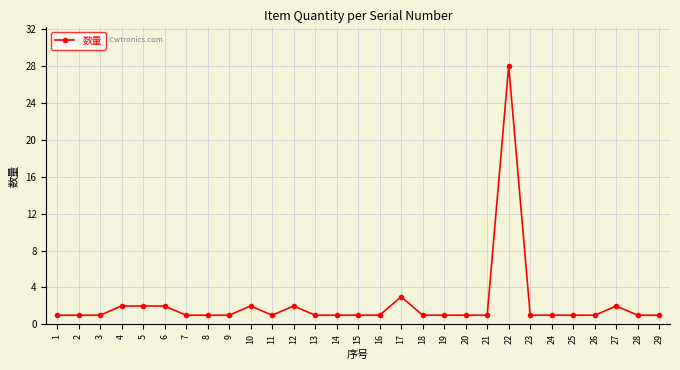

The value at 28 is 1. True or false?

True